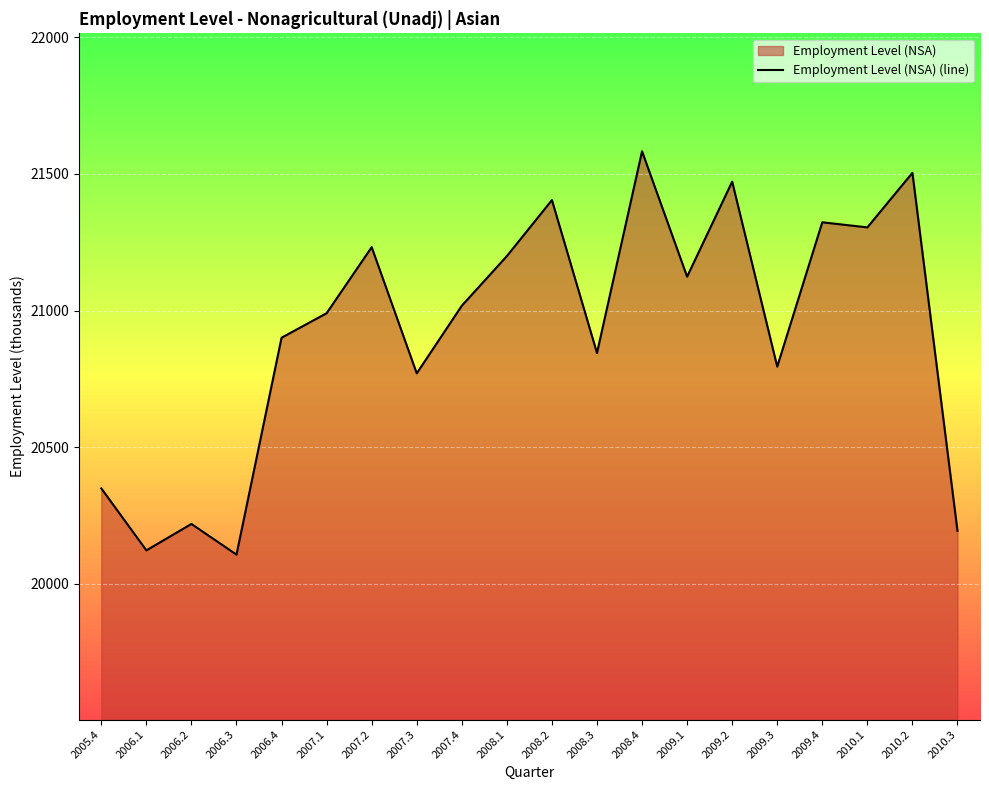

Rank the categories by value from lowest to highest.

2006.3, 2006.1, 2010.3, 2006.2, 2005.4, 2007.3, 2009.3, 2008.3, 2006.4, 2007.1, 2007.4, 2009.1, 2008.1, 2007.2, 2010.1, 2009.4, 2008.2, 2009.2, 2010.2, 2008.4